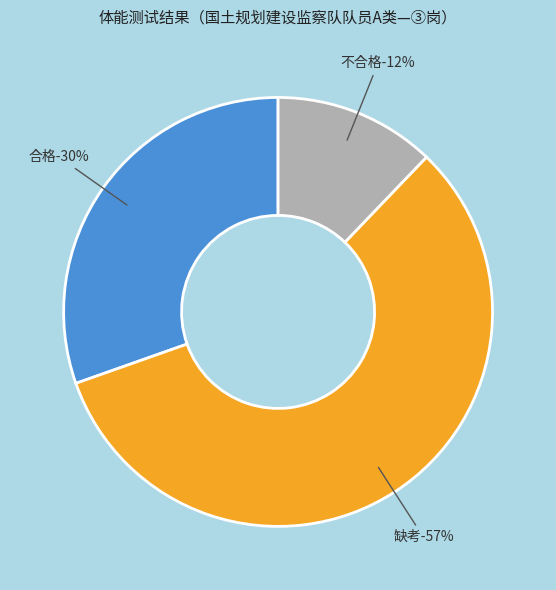

How many slices are in this pie chart?

3